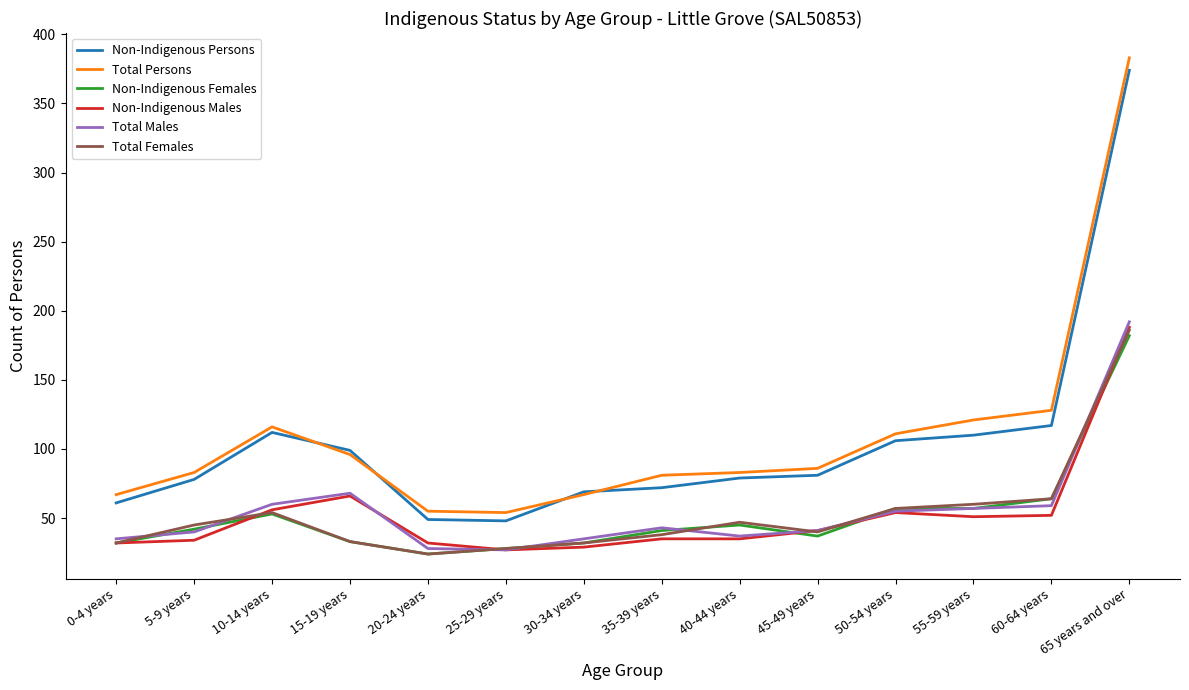

At which category is the sum across all series the highest?

65 years and over